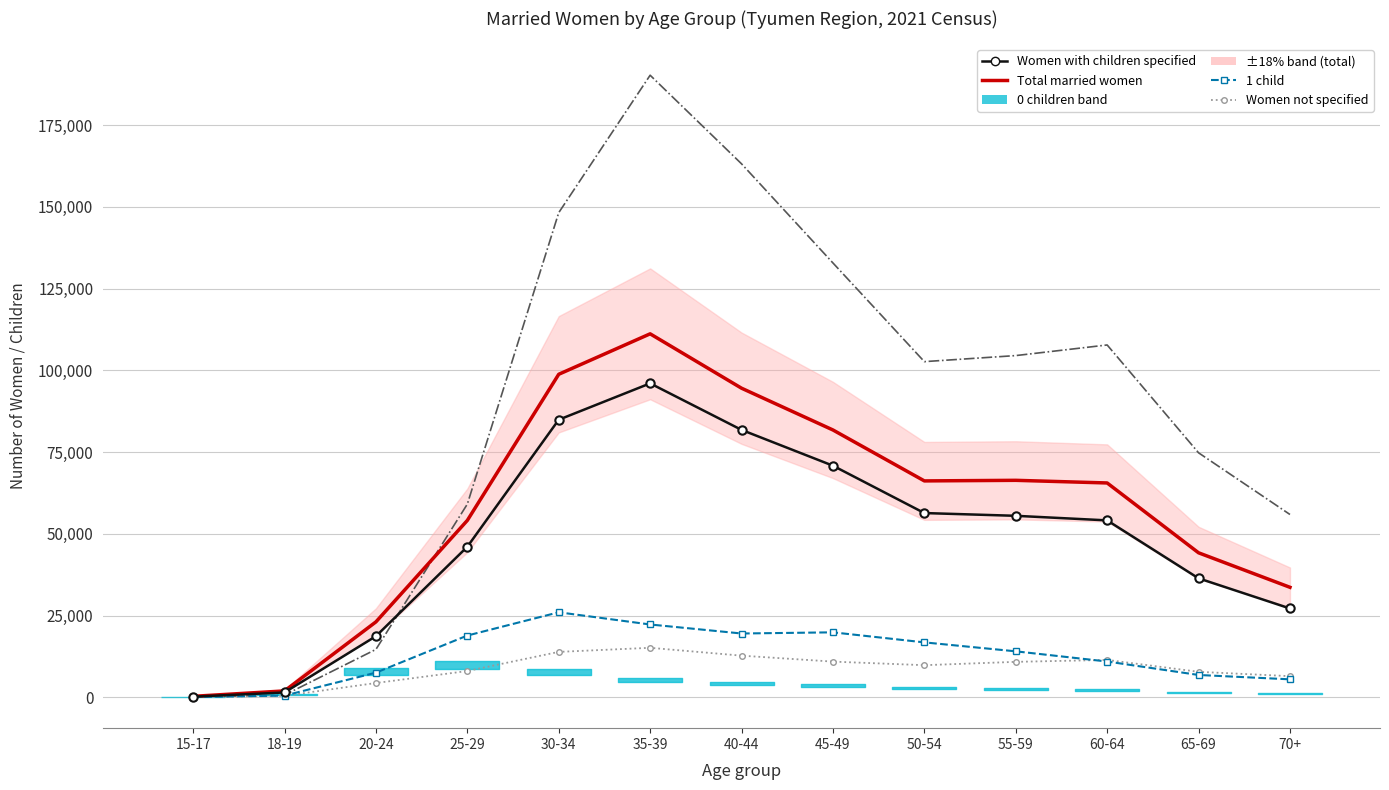

Is it true that 1 child equals 10956 at 60-64?

True